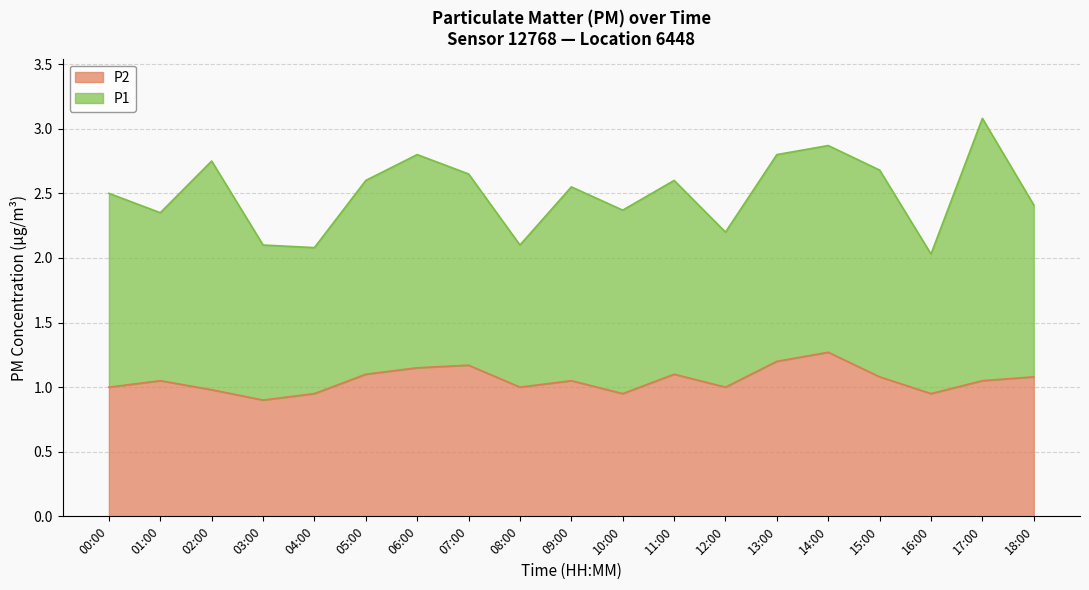

Between 13:00 and 10:00, which is larger?

13:00